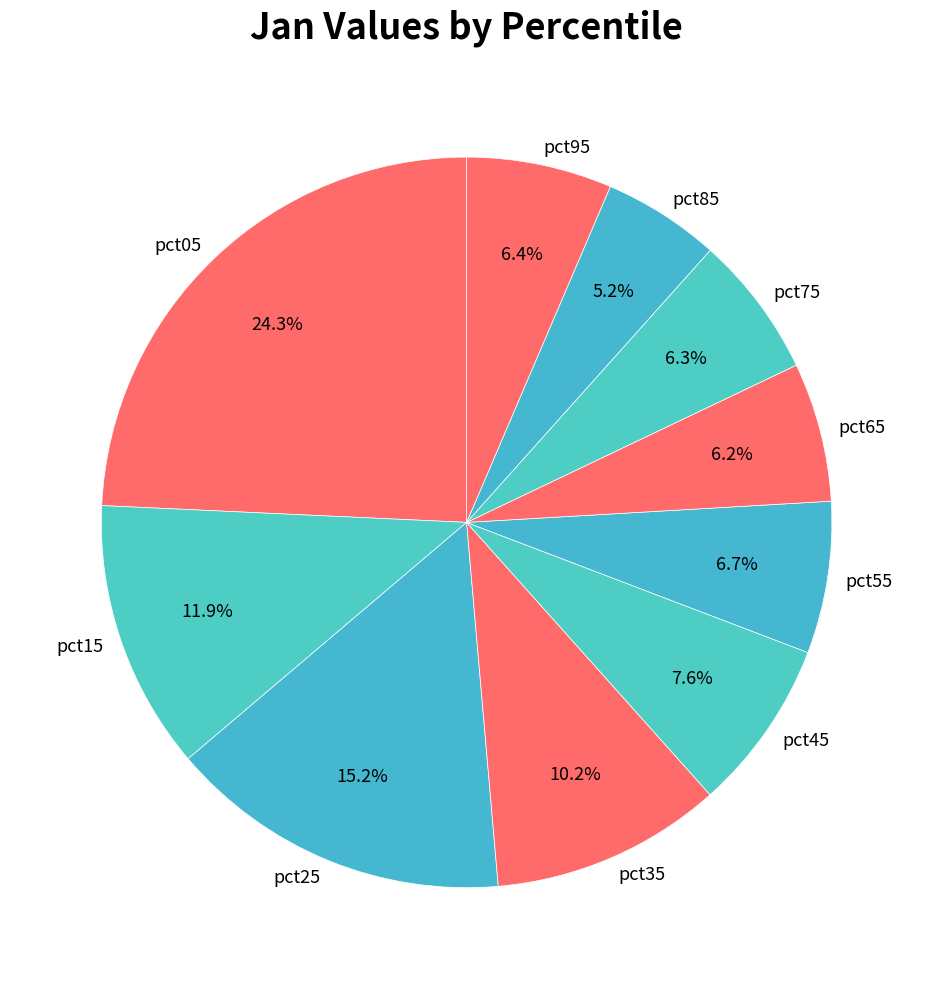

Is the sum of pct65 and pct95 greater than half?

No